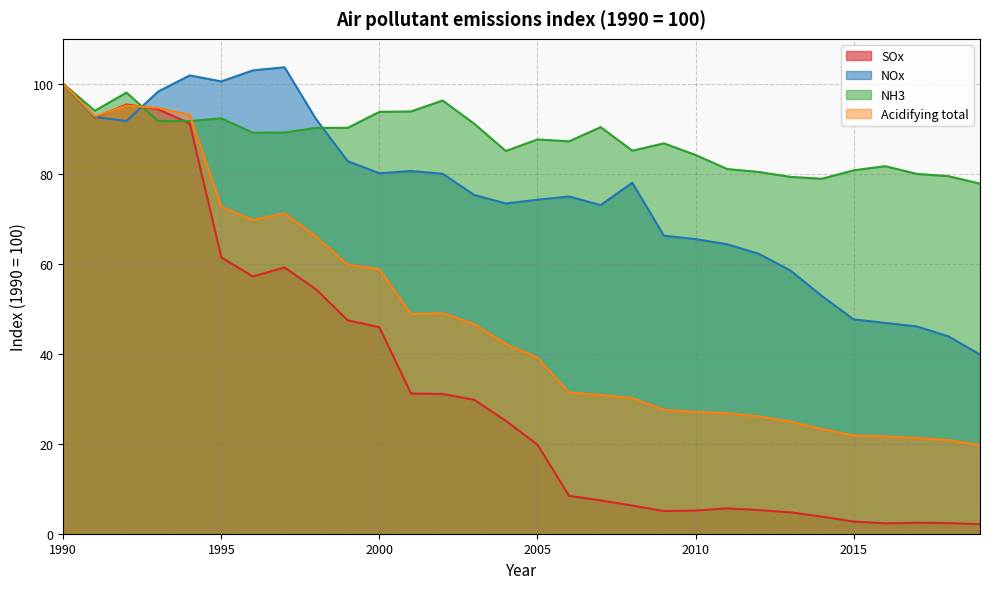

Which series has the largest total across all categories?

NH3